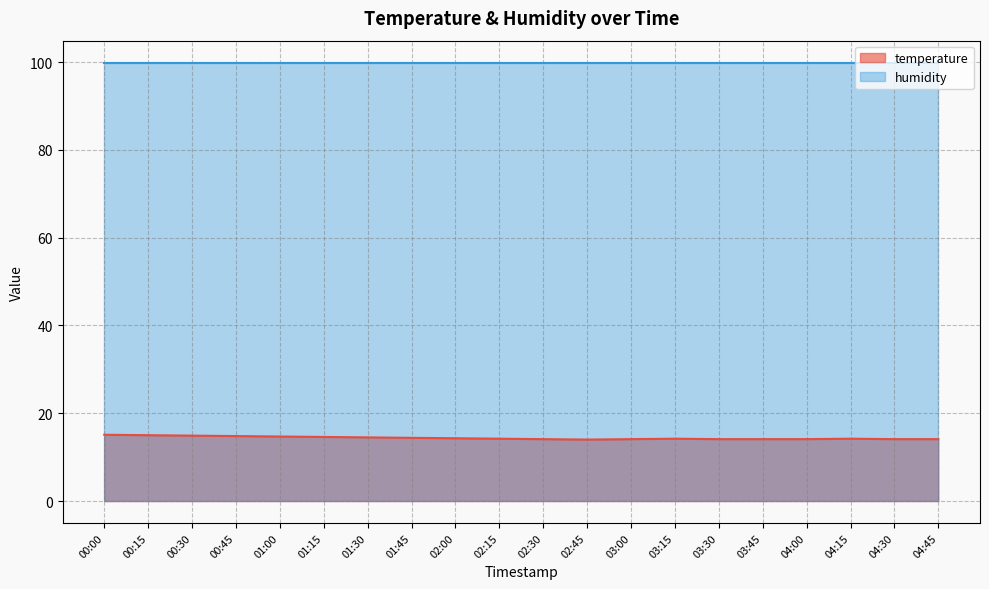

How many series are shown in this chart?

2